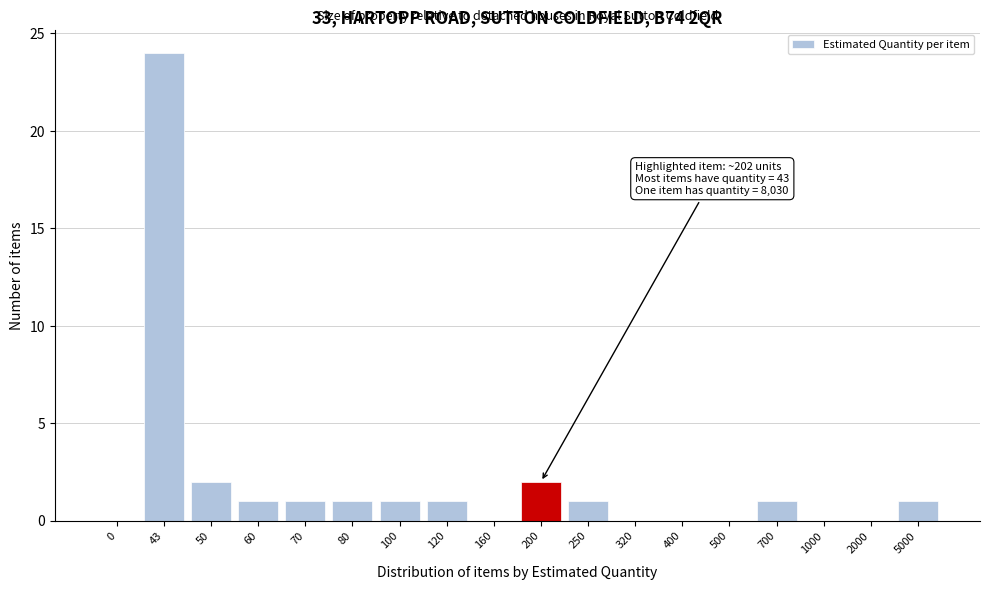

Reading left to right, extract all data points from this chart.

0=0	43=24	50=2	60=1	70=1	80=1	100=1	120=1	160=0	200=2	250=1	320=0	400=0	500=0	700=1	1000=0	2000=0	5000=1